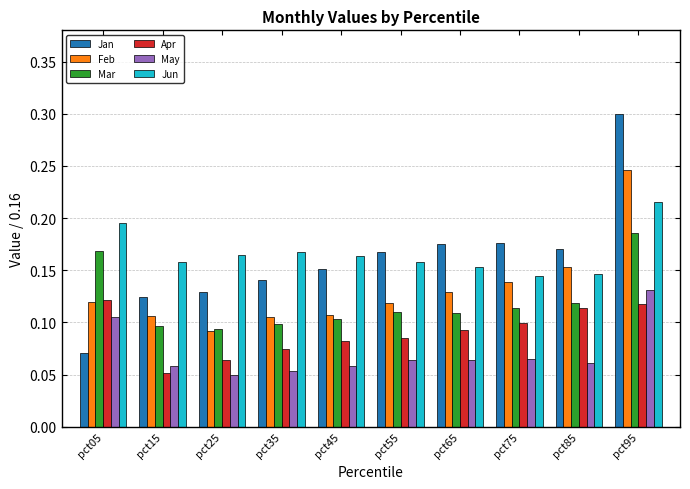

Which series has the widest spread of values?

Jan